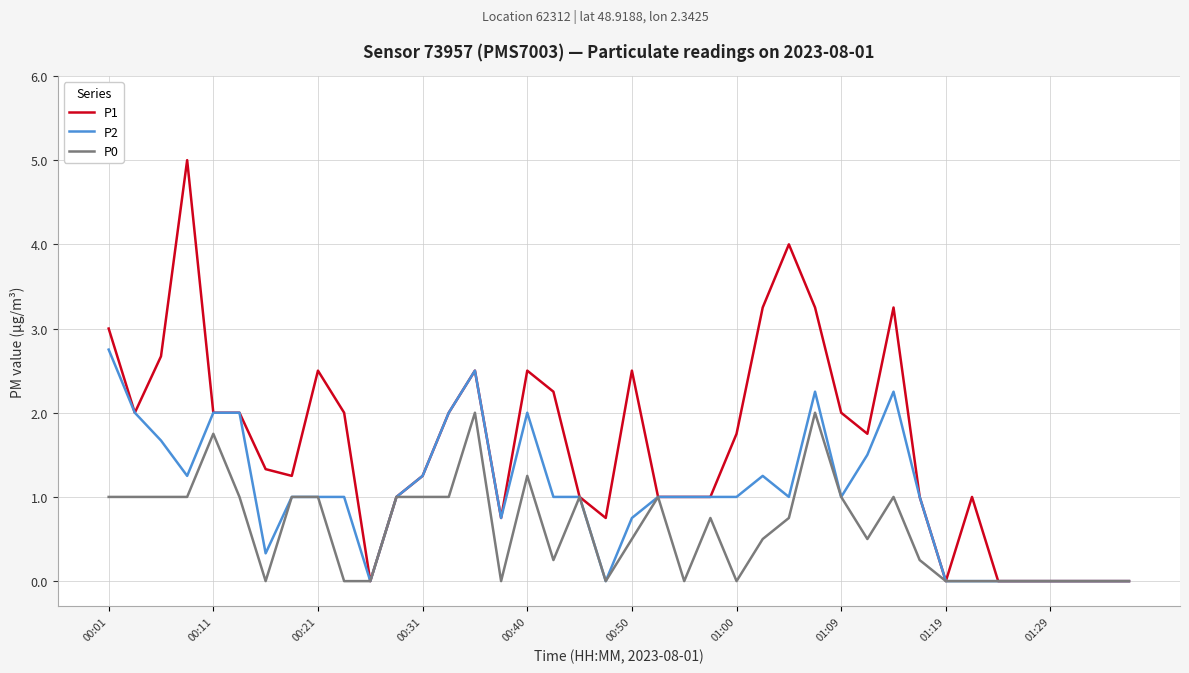

List the series in order of their peak value, highest first.

P1, P2, P0